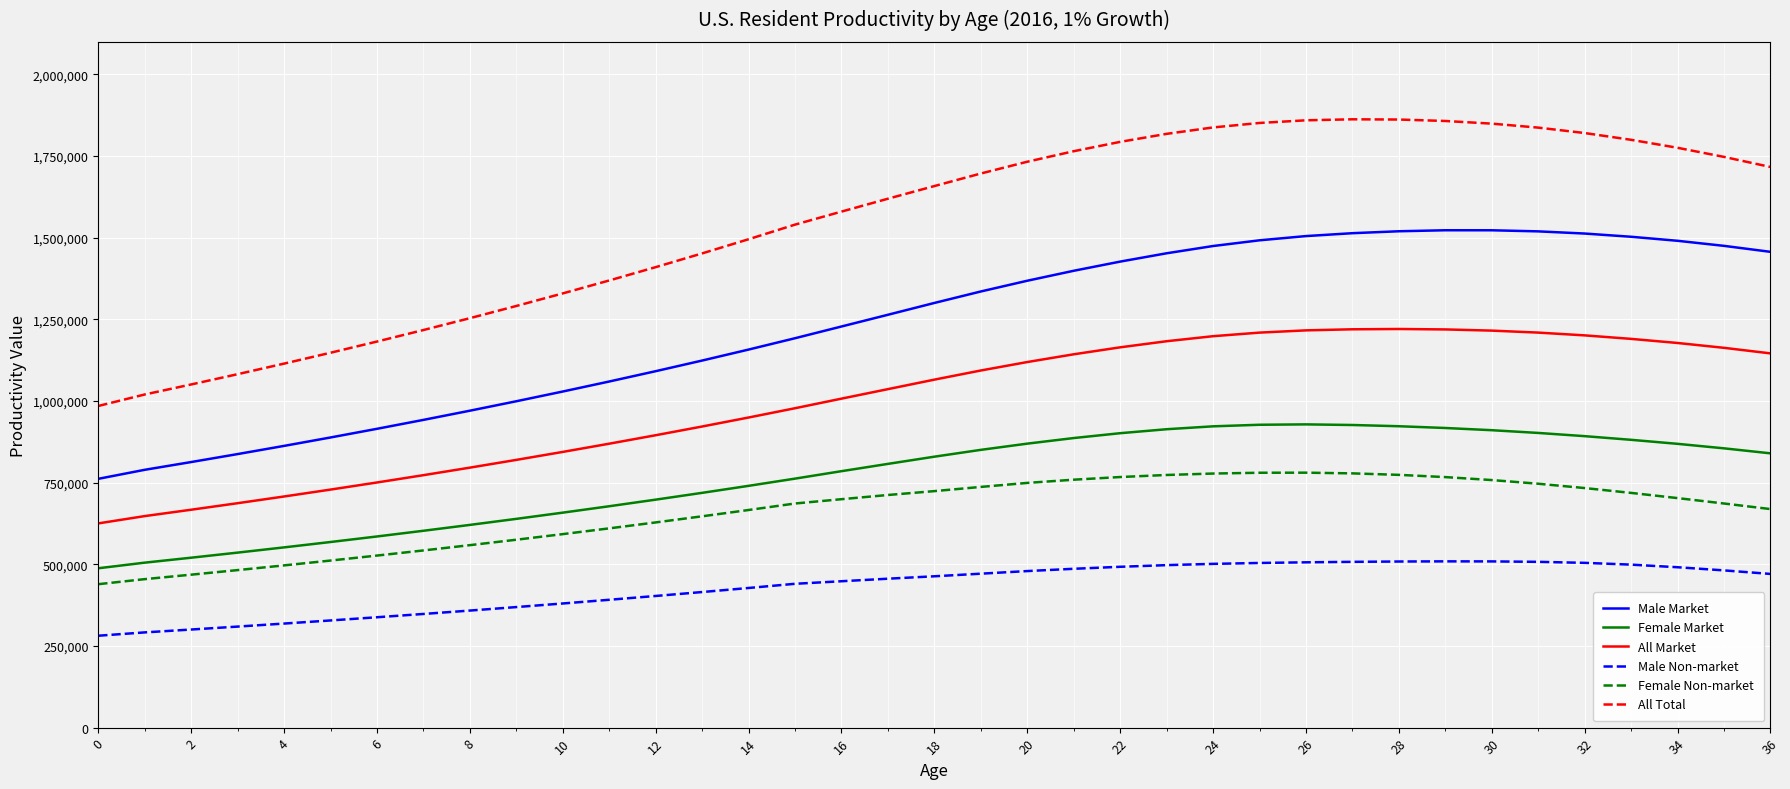

What is the difference between the maximum and minimum values in the All Market series?

595259